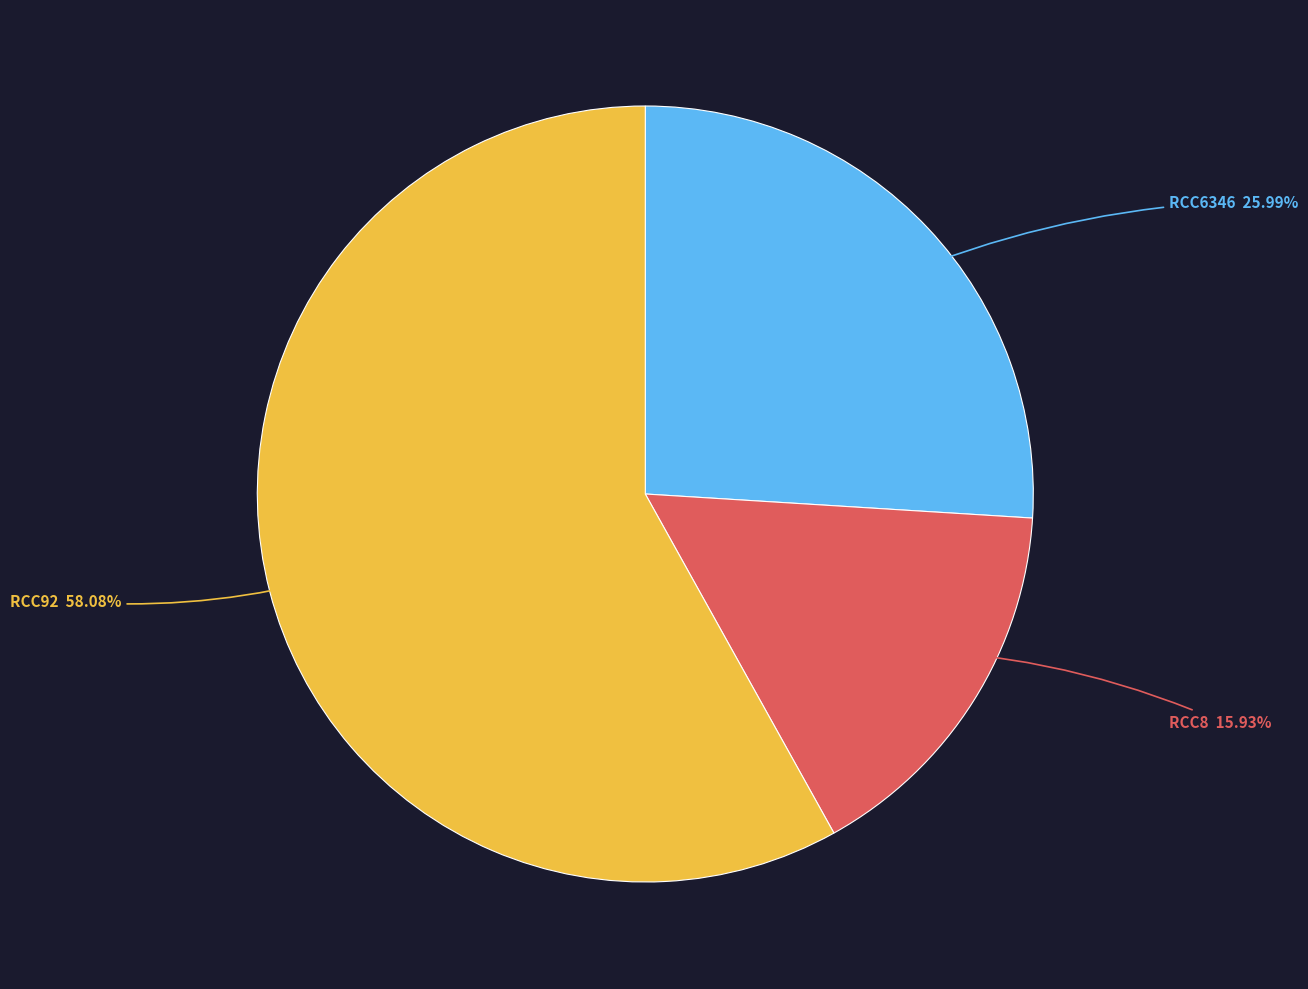

Is there a majority slice in this chart?

Yes